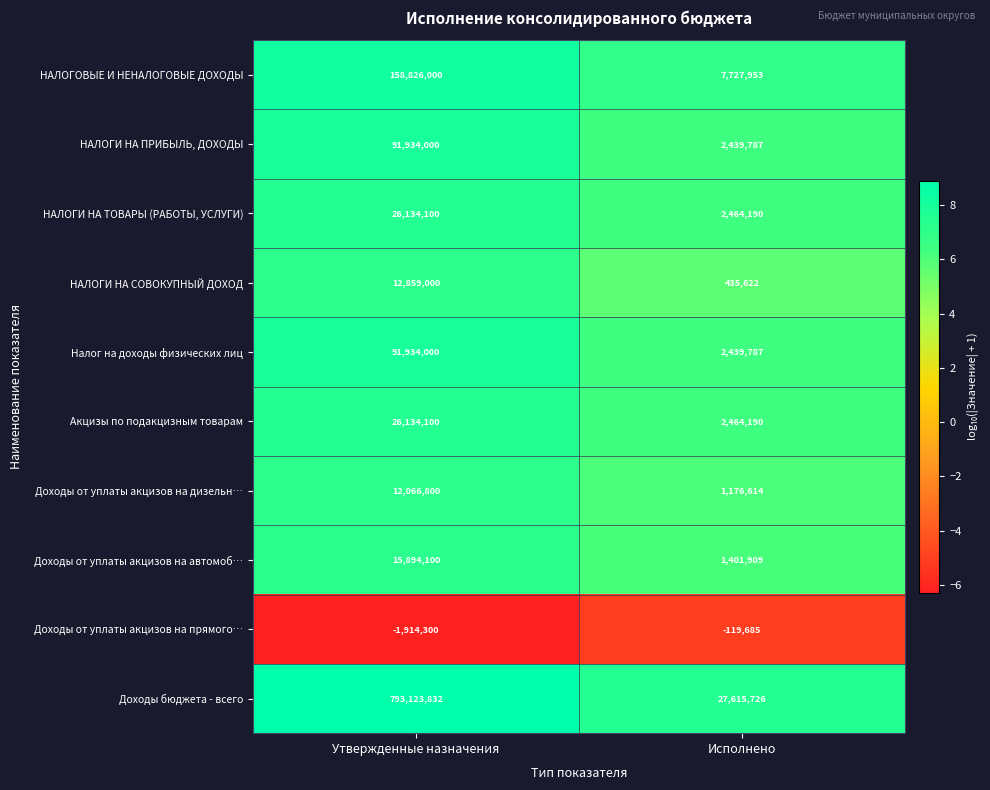

The value of НАЛОГИ НА ПРИБЫЛЬ, ДОХОДЫ at Исполнено is 4199496. True or false?

False